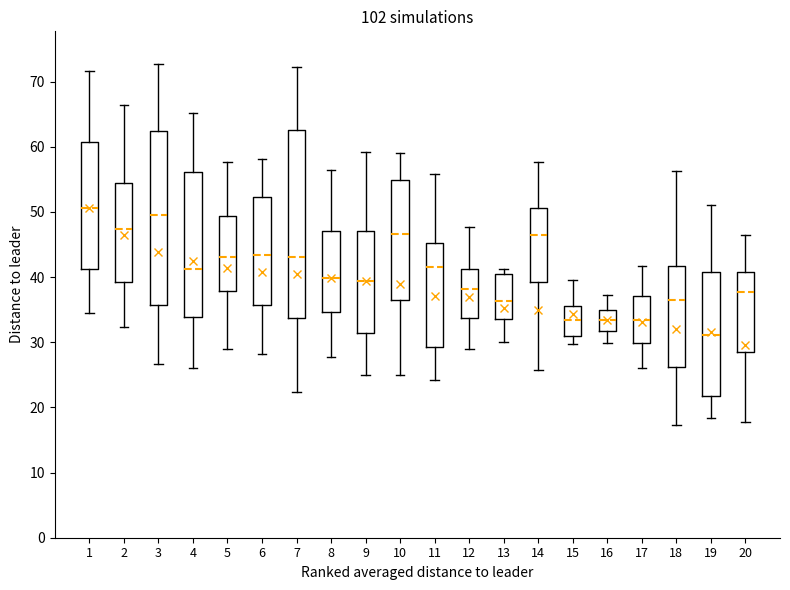

Reading left to right, transcribe this box plot: for each box, give where its median line is, the range the box spans, and where its two whiskers end, as read against the y-axis. The values are not printed on the chart, so give them approximately, as read against the axis.

1: median 51, box 41 to 61, whiskers 35 to 72
2: median 47, box 39 to 54, whiskers 32 to 66
3: median 49, box 36 to 62, whiskers 27 to 73
4: median 41, box 34 to 56, whiskers 26 to 65
5: median 43, box 38 to 49, whiskers 29 to 58
6: median 43, box 36 to 52, whiskers 28 to 58
7: median 43, box 34 to 63, whiskers 22 to 72
8: median 40, box 35 to 47, whiskers 28 to 56
9: median 39, box 31 to 47, whiskers 25 to 59
10: median 47, box 36 to 55, whiskers 25 to 59
11: median 42, box 29 to 45, whiskers 24 to 56
12: median 38, box 34 to 41, whiskers 29 to 48
13: median 36, box 34 to 40, whiskers 30 to 41
14: median 46, box 39 to 51, whiskers 26 to 58
15: median 33, box 31 to 36, whiskers 30 to 40
16: median 33, box 32 to 35, whiskers 30 to 37
17: median 33, box 30 to 37, whiskers 26 to 42
18: median 36, box 26 to 42, whiskers 17 to 56
19: median 31, box 22 to 41, whiskers 18 to 51
20: median 38, box 28 to 41, whiskers 18 to 46